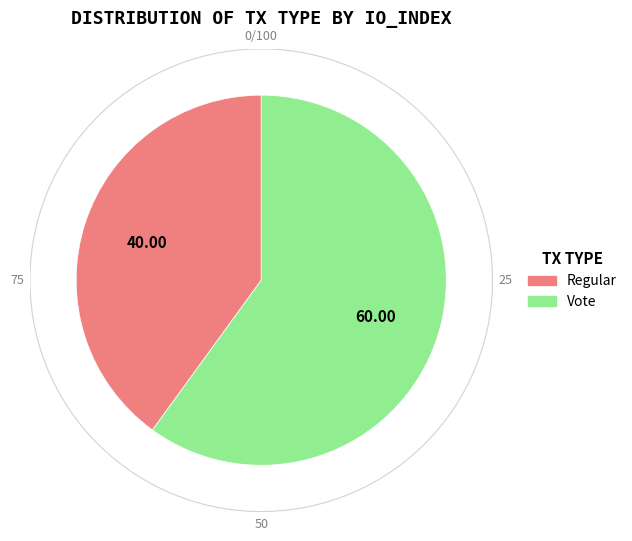

Combined, do Vote and Regular account for over 50%?

Yes